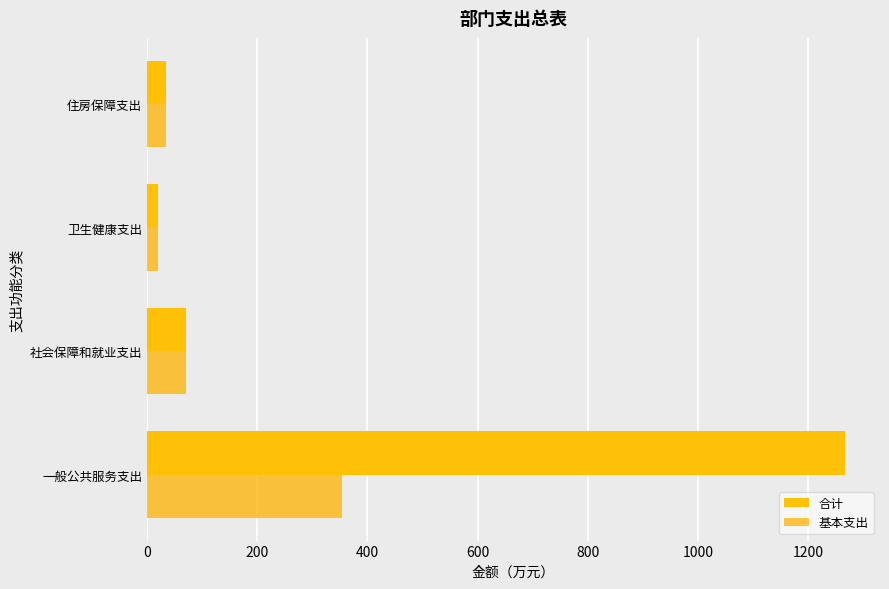

Which category has the lowest value in the 基本支出 series?

卫生健康支出